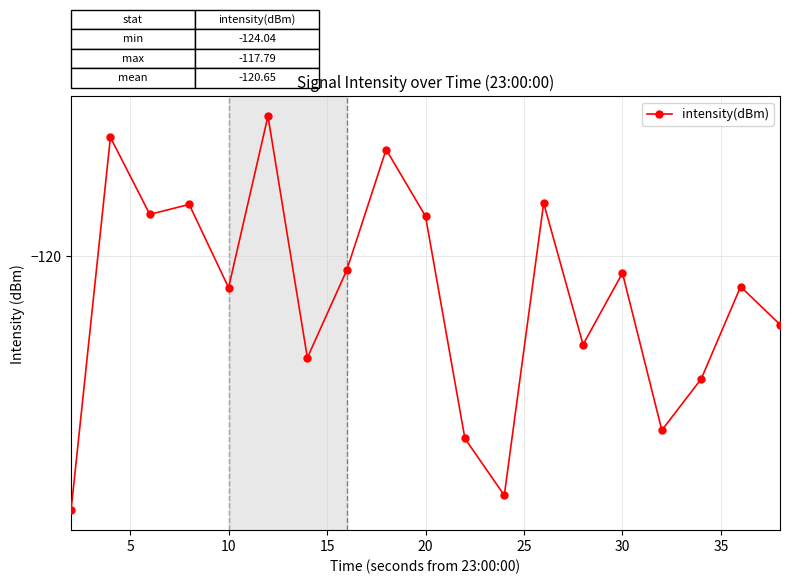

Is this an area chart (filled region under the line)?

No